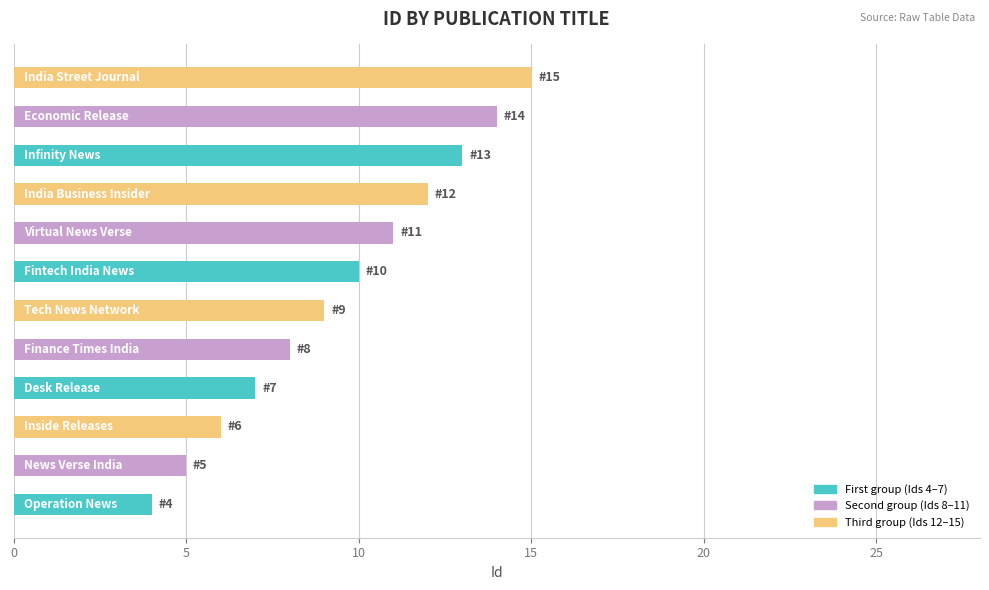

What is the maximum value shown in the chart?

15